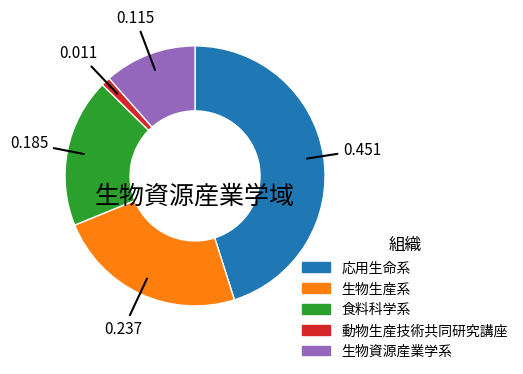

Is it true that 生物資源産業学系 is 25% of the pie?

False